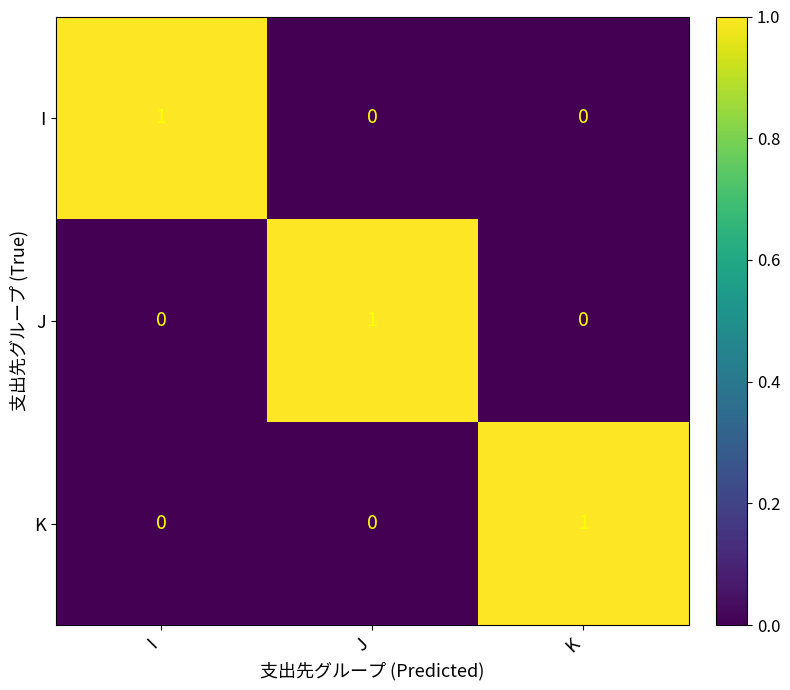

Is it true that J equals 1 at J?

True